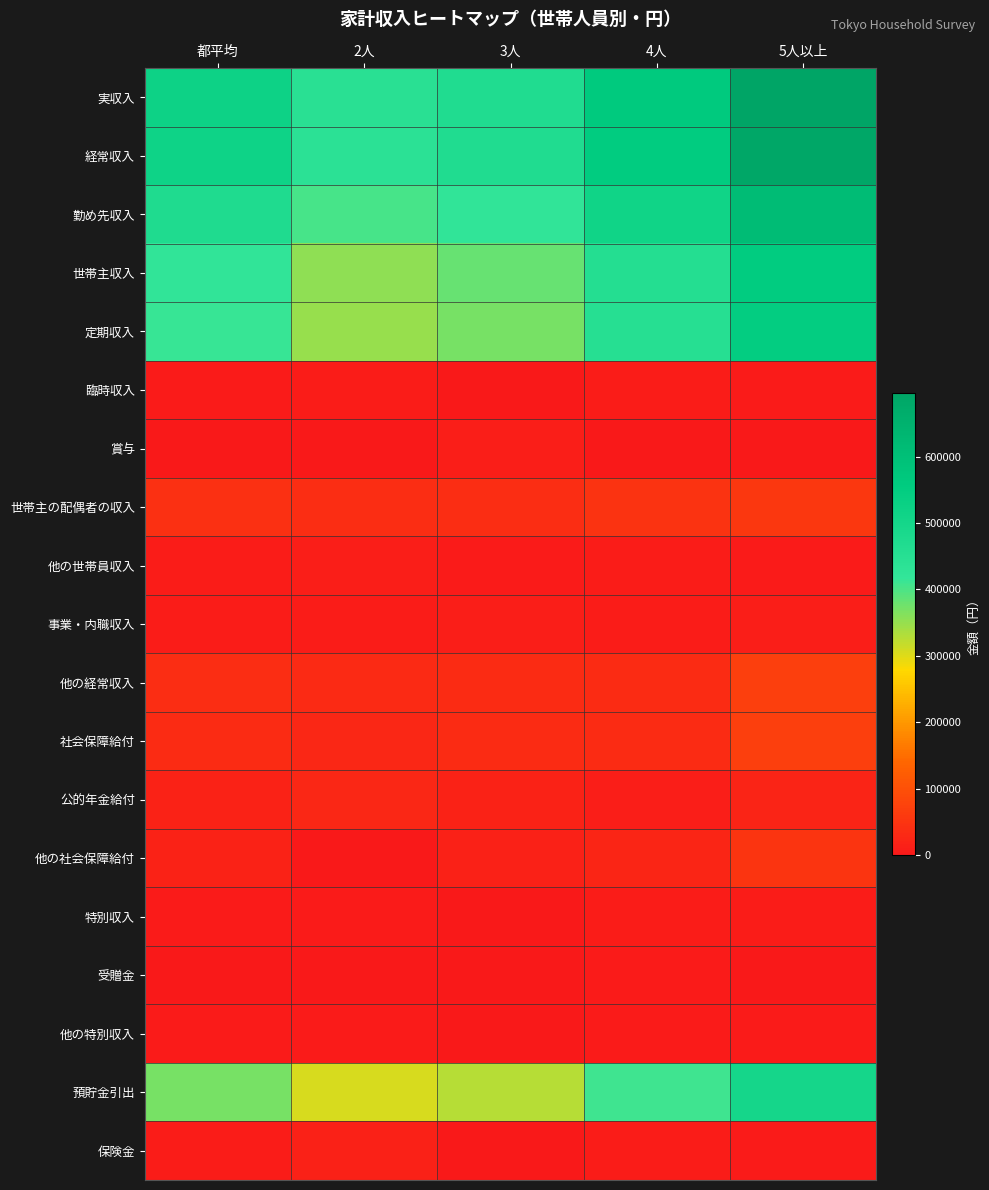

At which category is the sum across all series the highest?

5人以上